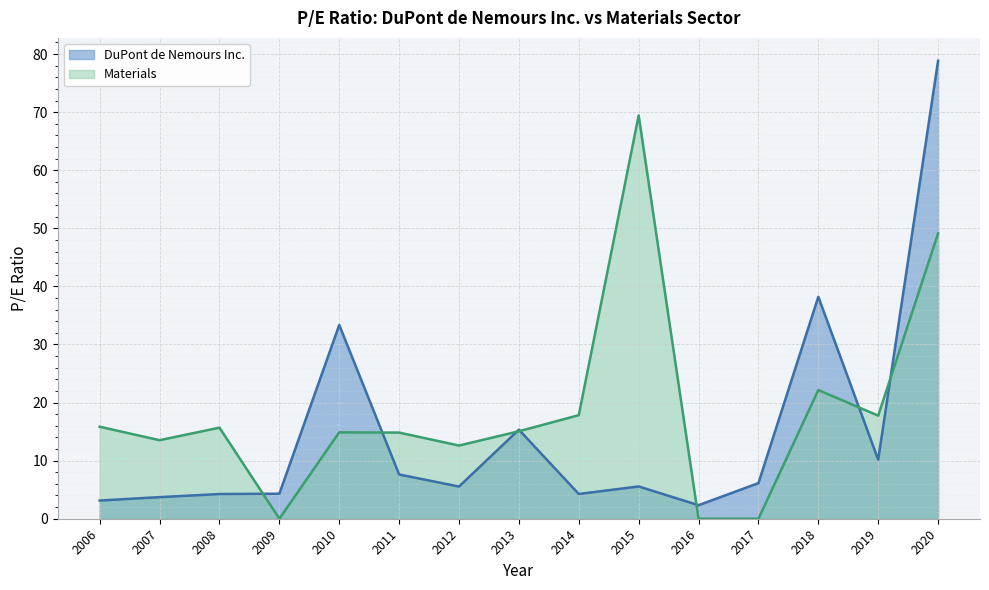

At how many categories does at least one series exceed 54?

2